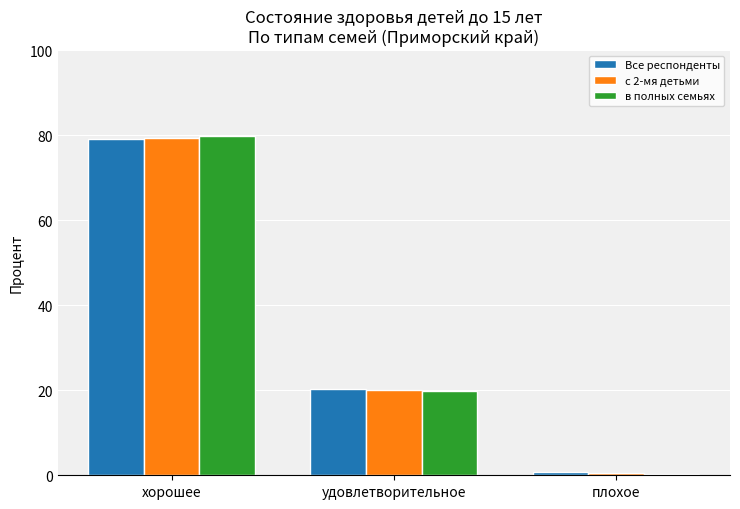

At which category does the chart reach its minimum across all series?

плохое